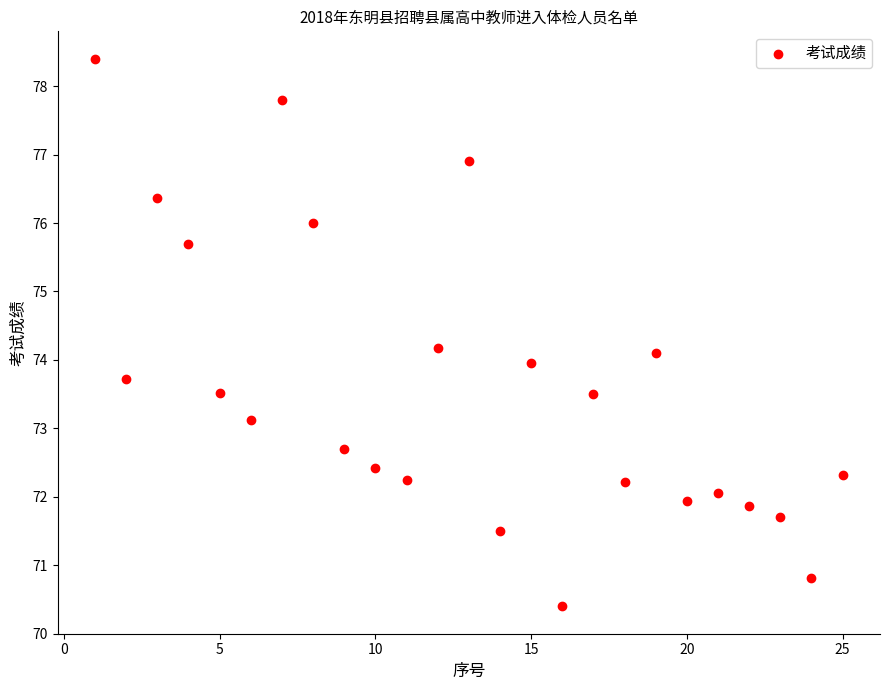

What is the range of Y values (max minus min)?

8.0